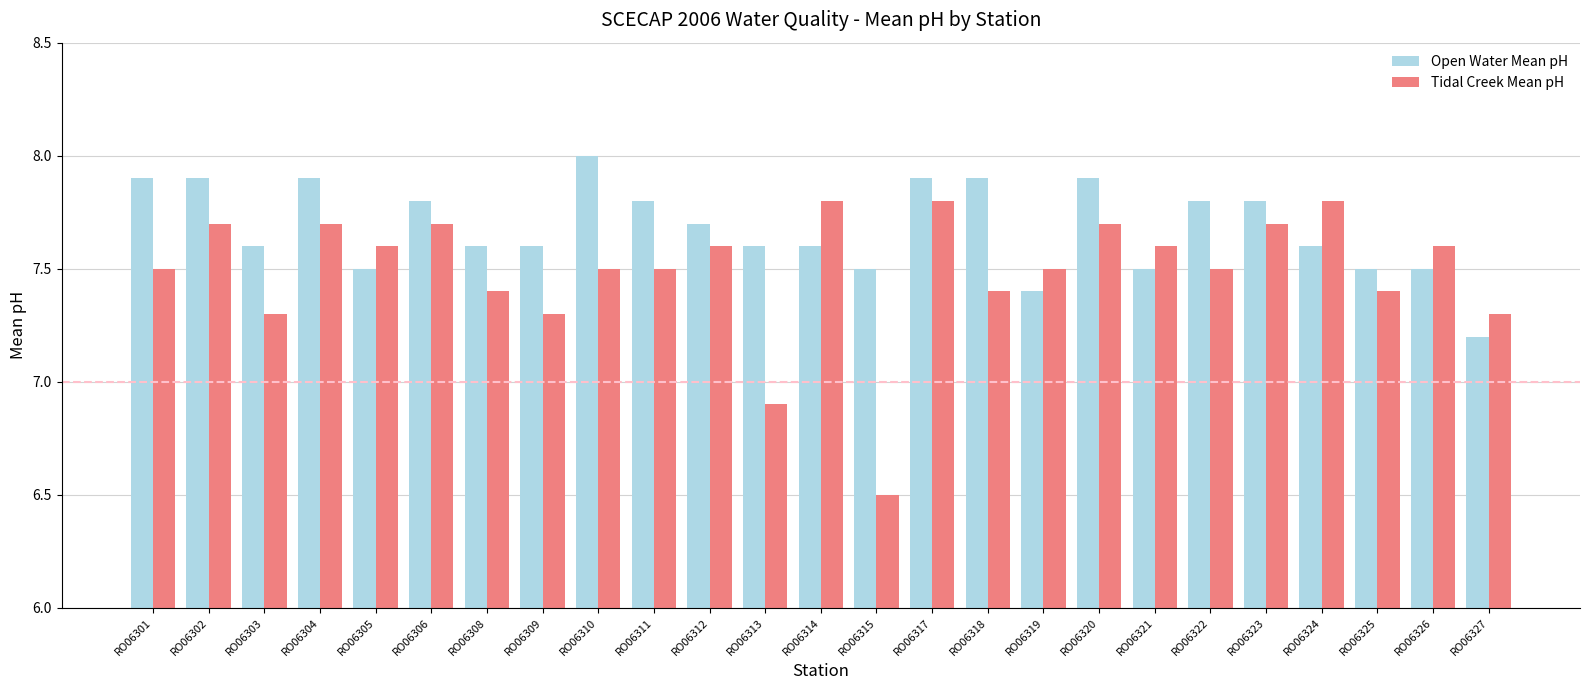

Which series has the largest range (max minus min)?

Tidal Creek Mean pH